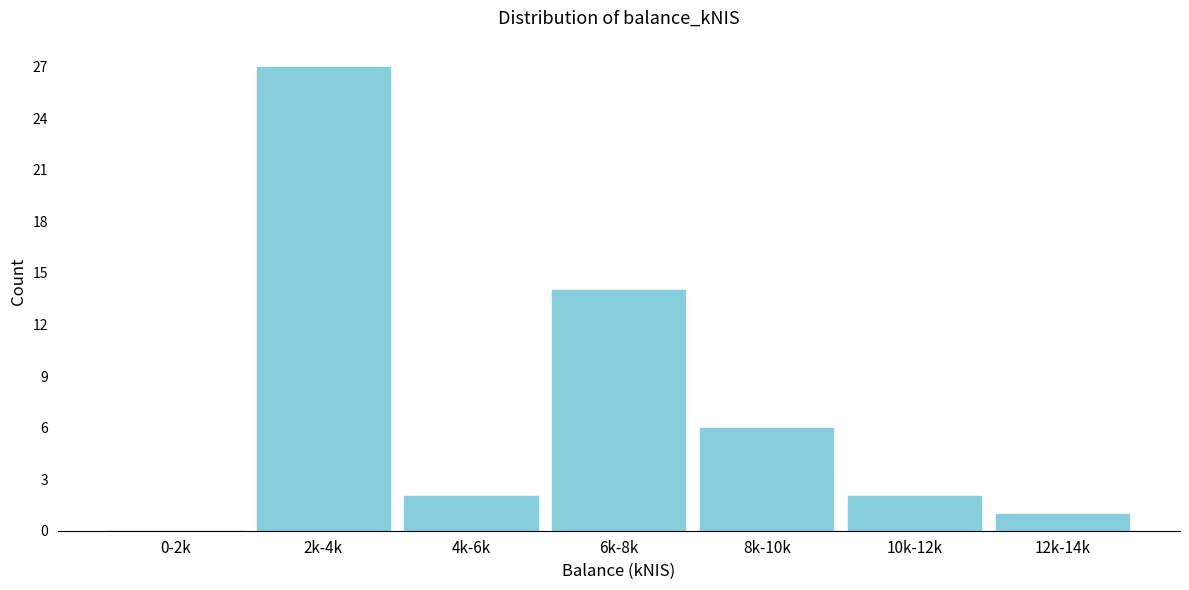

Reading right to left, transcribe all the data shown in this chart.

12k-14k=1	10k-12k=2	8k-10k=6	6k-8k=14	4k-6k=2	2k-4k=27	0-2k=0